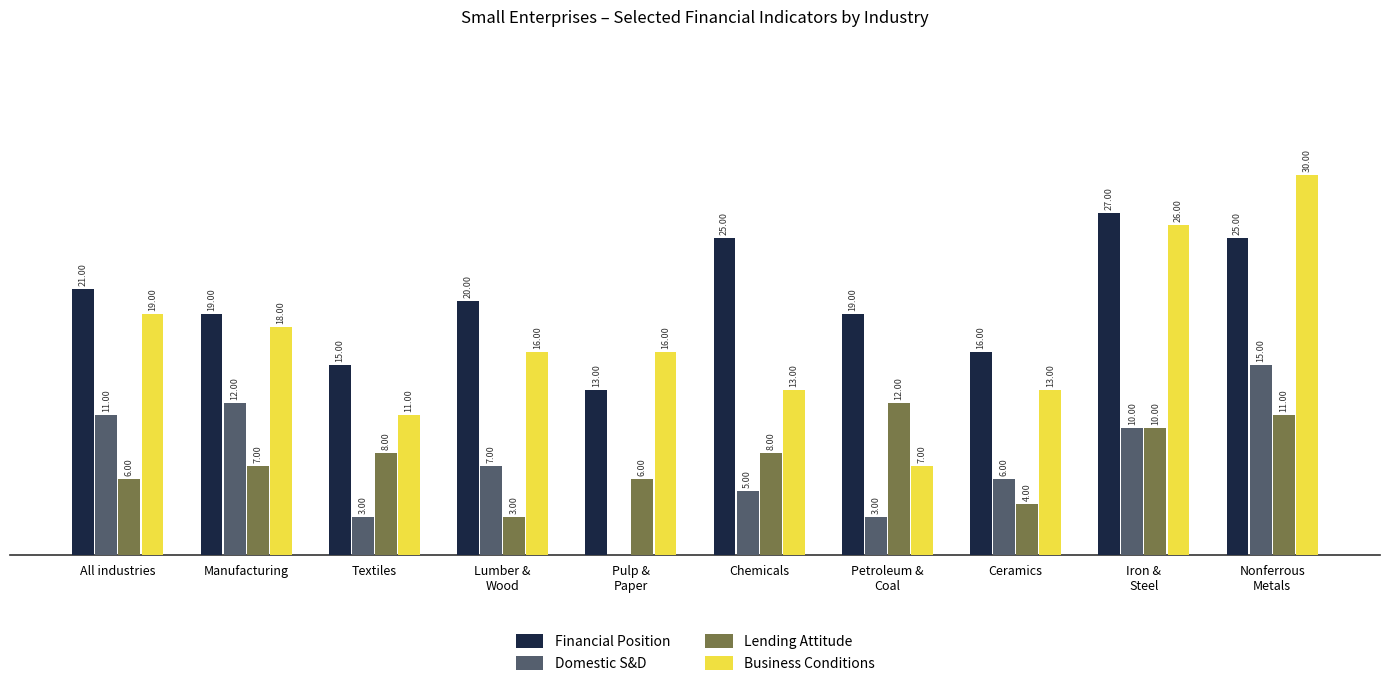

Which series changed the most between Manufacturing and Ceramics?

Domestic S&D